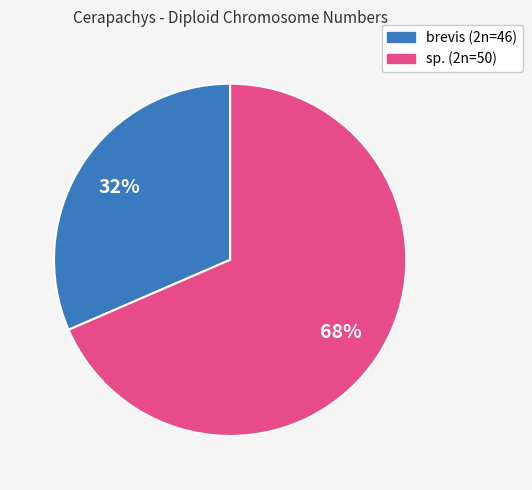

Is there any slice that represents more than half of the pie?

Yes